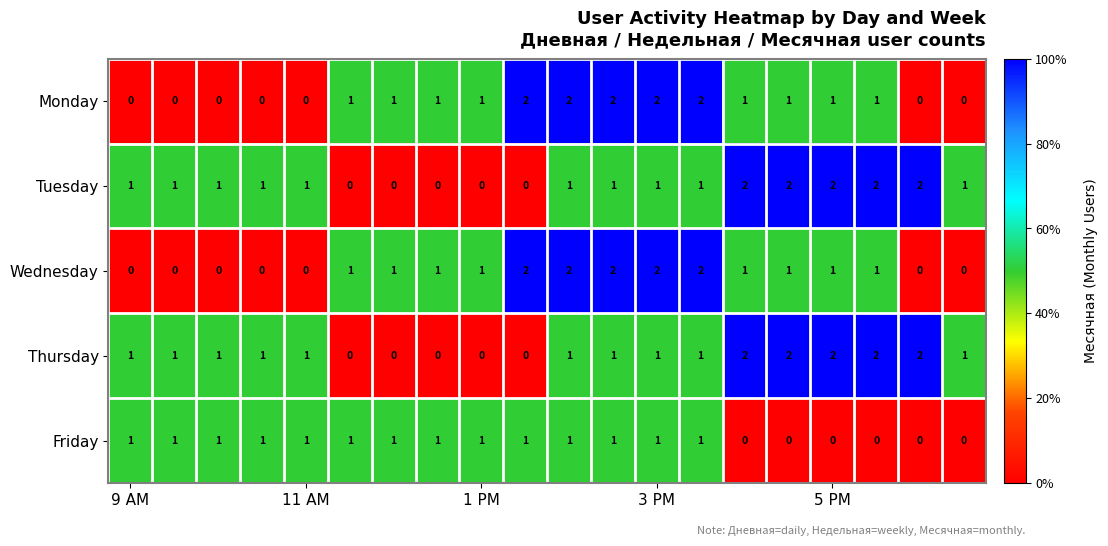

How many distinct data groups are displayed?

5